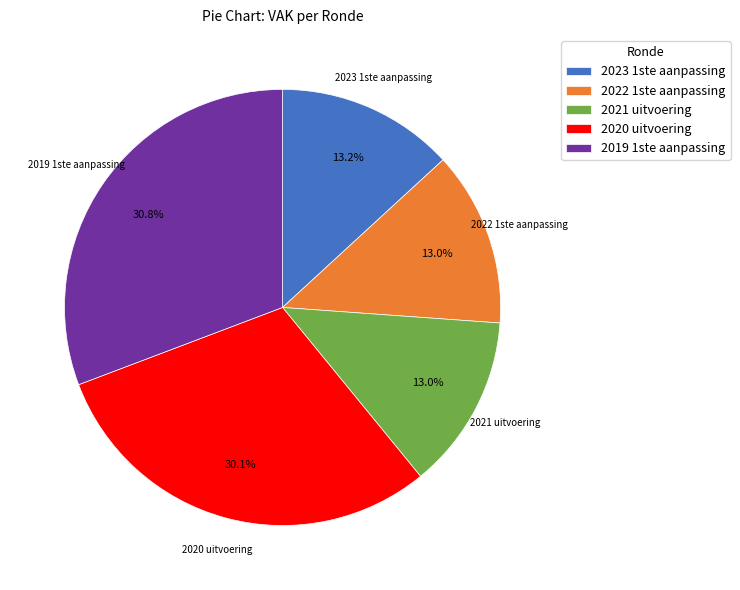

What is the largest slice in the pie chart?

2019 1ste aanpassing